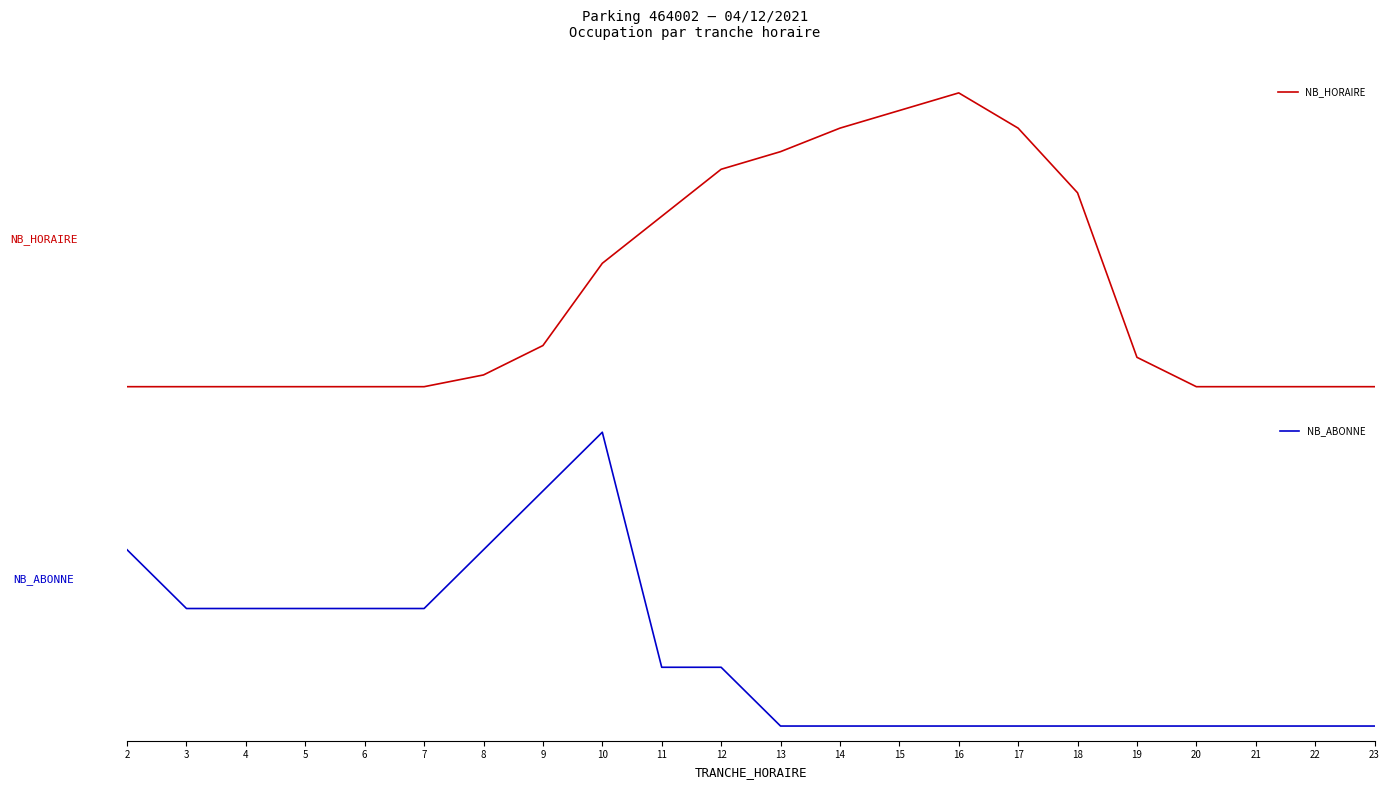

Which series has the largest total across all categories?

NB_HORAIRE